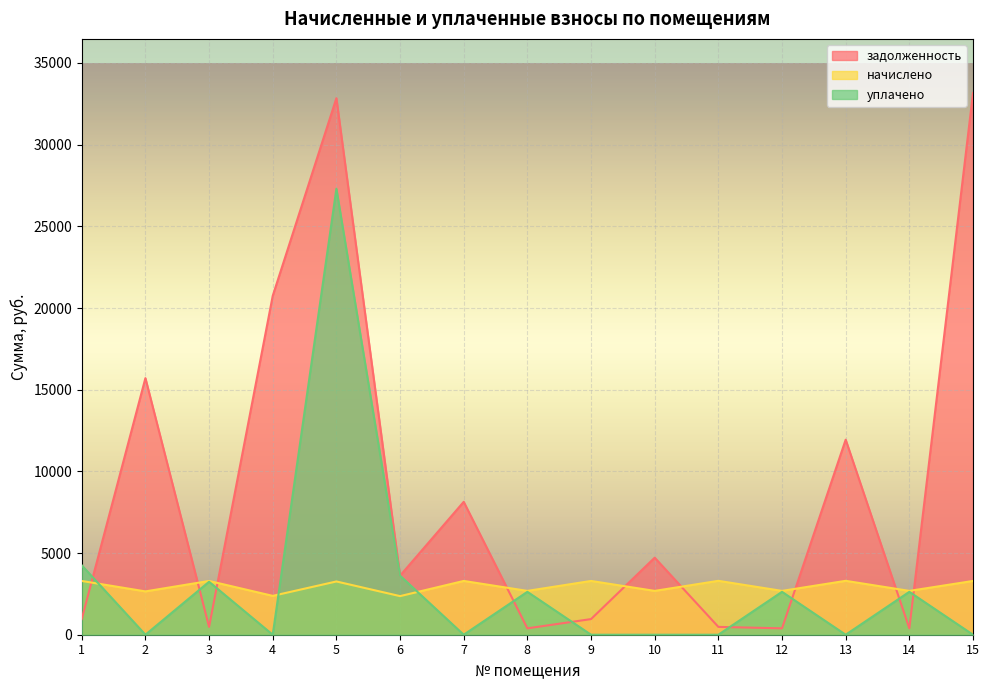

Reading left to right, extract all data points from this chart.

задолженность: 1=959.1	2=15707.3	3=478.6	4=20745.8	5=32844.7	6=3614.4	7=8135.4	8=390.1	9=957.1	10=4716.2	11=479.7	12=390.1	13=11939.9	14=390.1	15=33159.1
начислено: 1=3291.6	2=2652.0	3=3291.6	4=2379.0	5=3260.4	6=2363.4	7=3291.6	8=2683.2	9=3291.6	10=2683.2	11=3299.4	12=2683.2	13=3299.4	14=2683.2	15=3291.6
уплачено: 1=4250.7	2=0.0	3=3241.0	4=0.0	5=27299.9	6=3614.4	7=0.0	8=2626.1	9=0.0	10=0.0	11=0.0	12=2626.1	13=0.0	14=2626.1	15=0.0